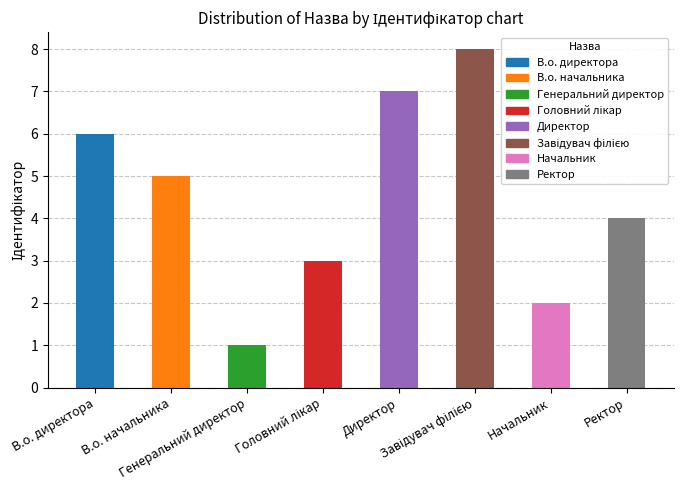

Reading left to right, list all the values displayed in this chart.

6	5	1	3	7	8	2	4